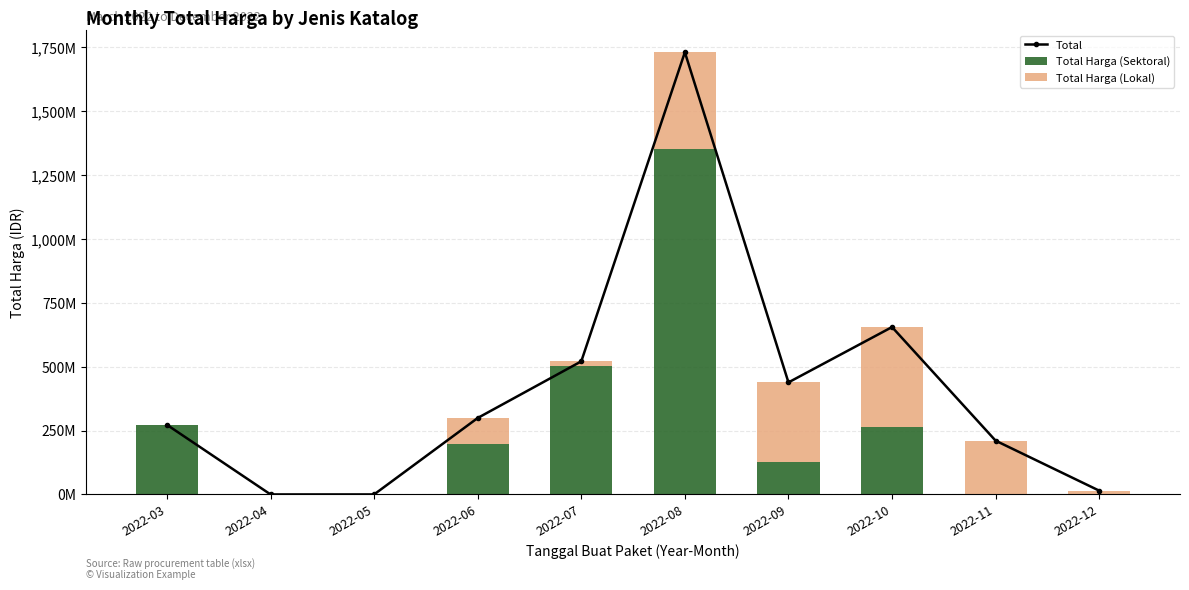

Rank the categories by Total Harga (Lokal) value from lowest to highest.

2022-03, 2022-04, 2022-05, 2022-12, 2022-07, 2022-06, 2022-11, 2022-09, 2022-08, 2022-10